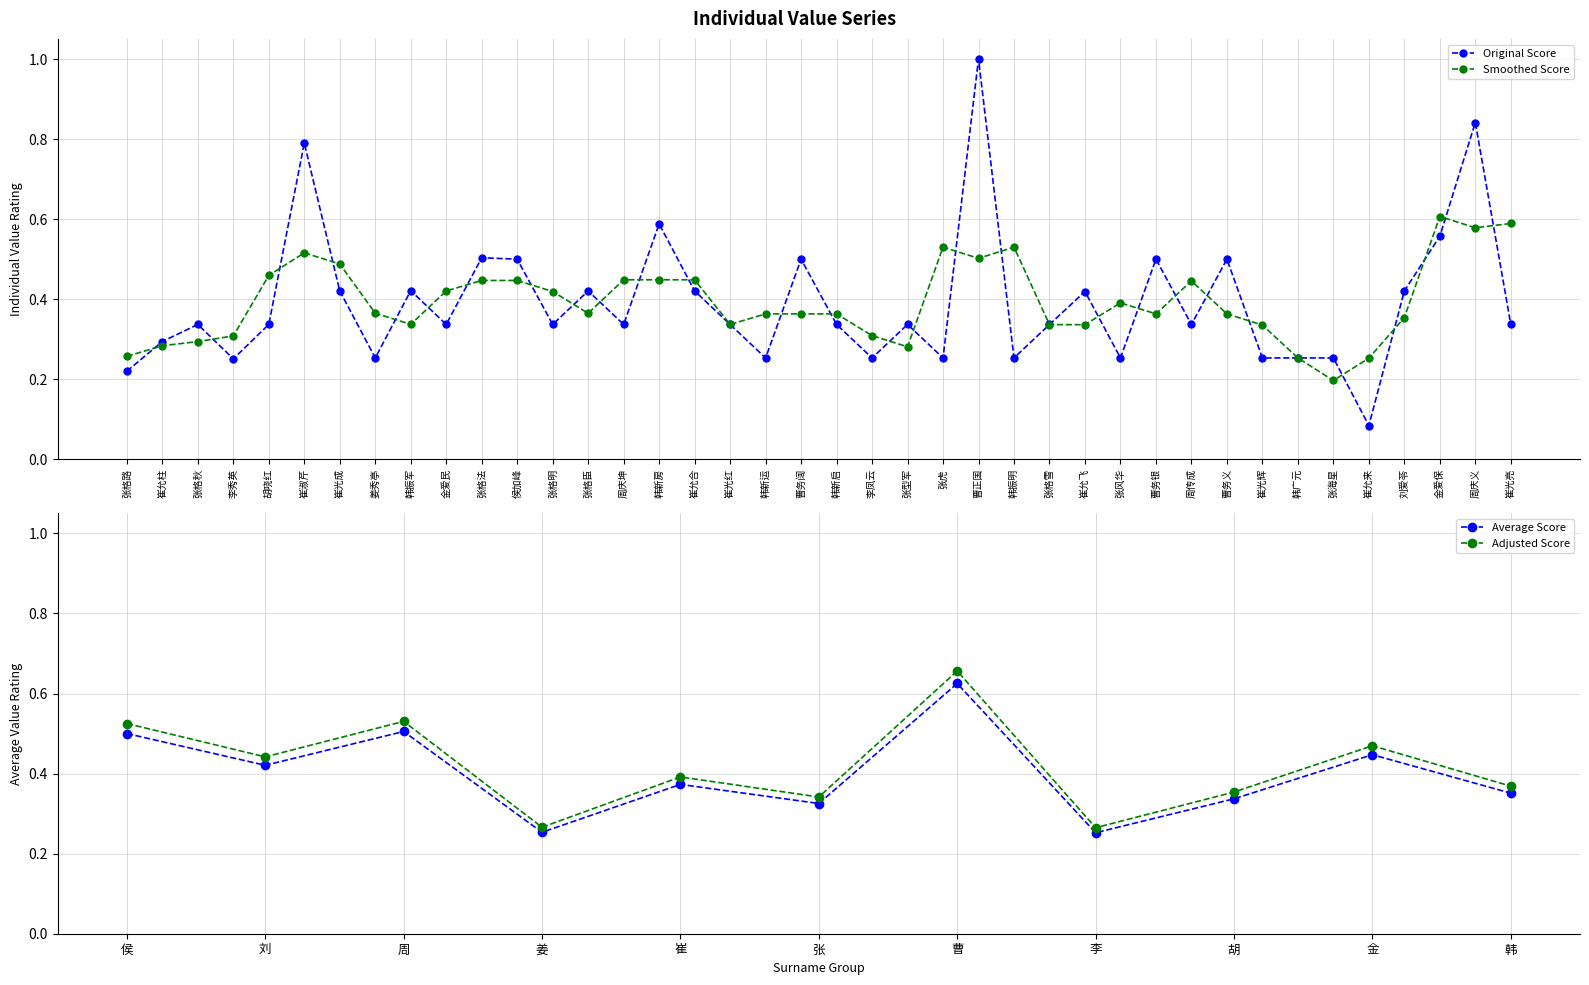

What is the approximate value at 张格法?

0.5